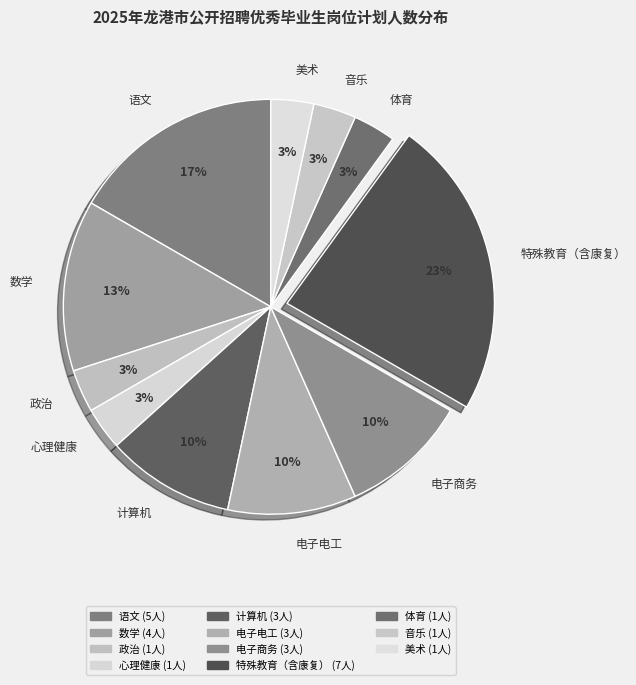

Which category has the biggest portion of the pie?

特殊教育（含康复）